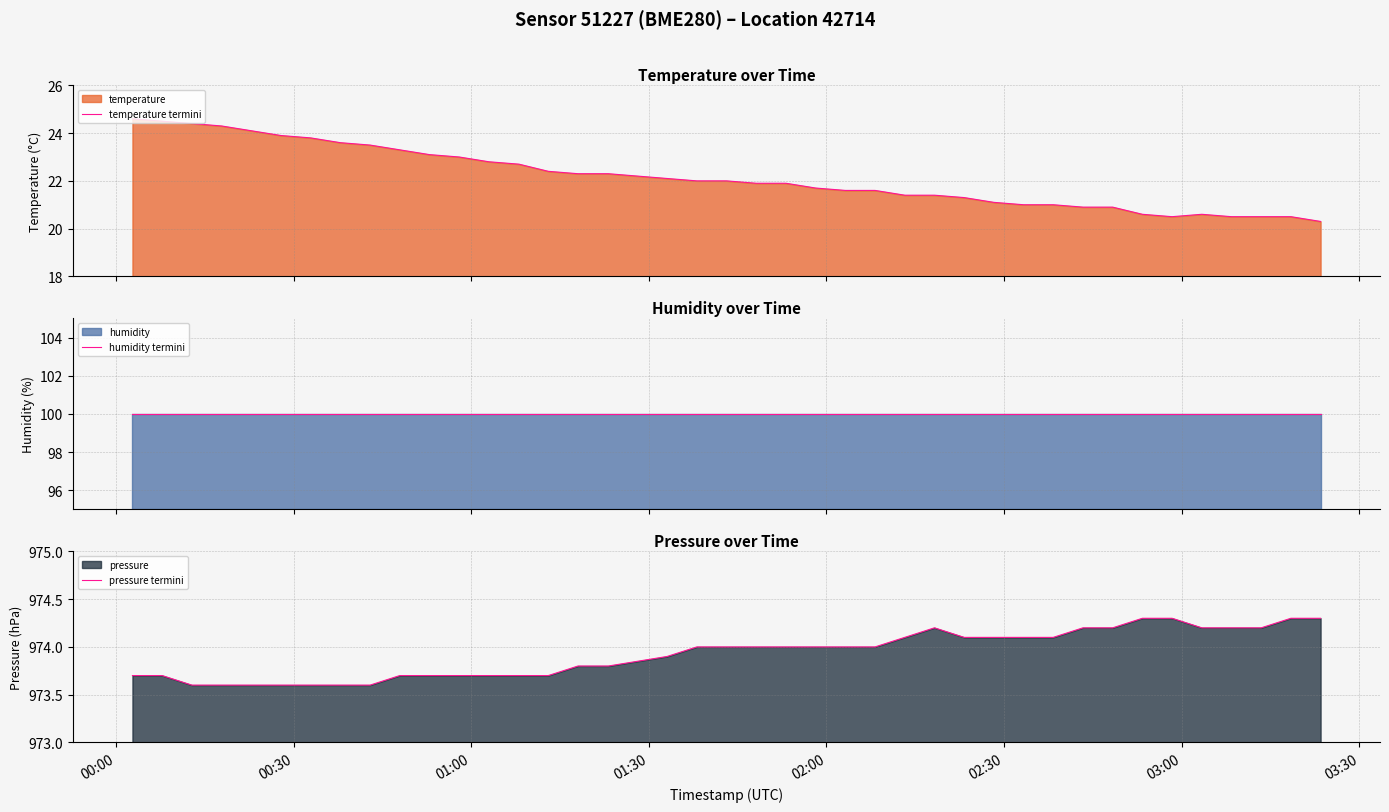

How many lines are shown in the chart?

3